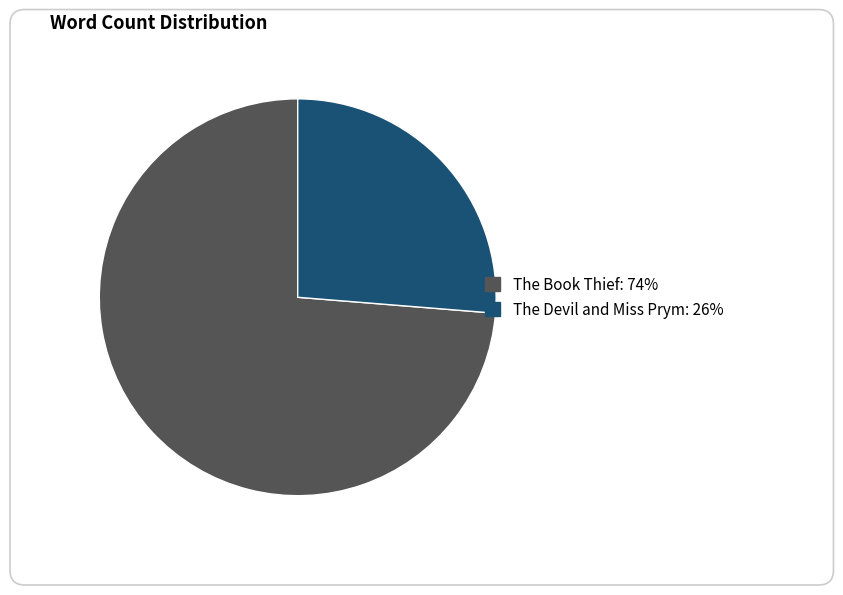

To the nearest percent, what portion does The Devil and Miss Prym represent?

26%